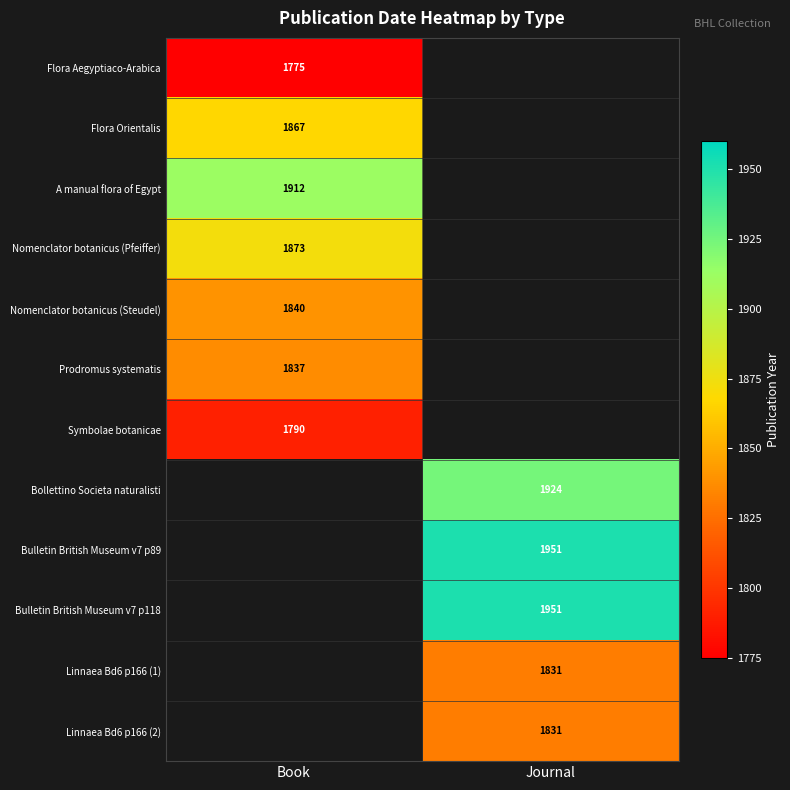

True or false: Bulletin British Museum v7 p89 has a value of 609 at Journal.

False